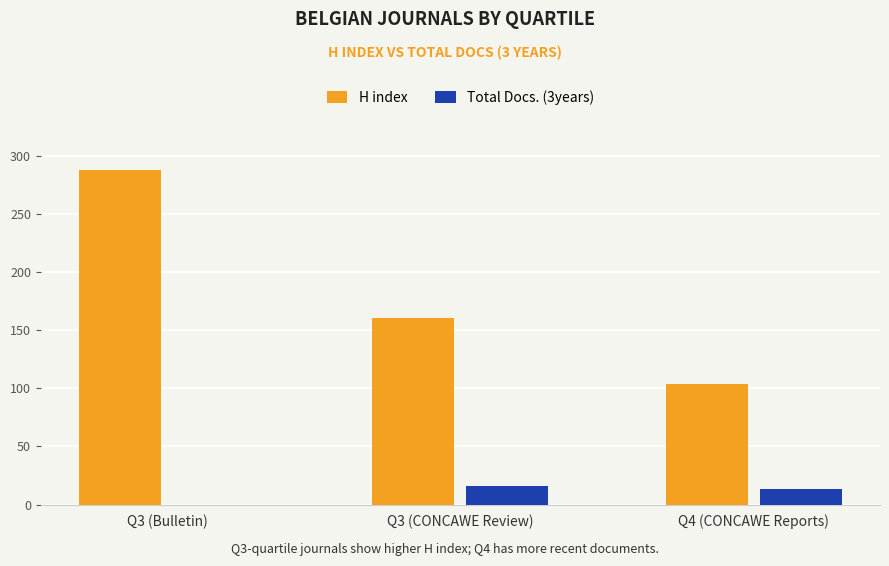

Which series changed the most between Q3 (CONCAWE Review) and Q4 (CONCAWE Reports)?

H index